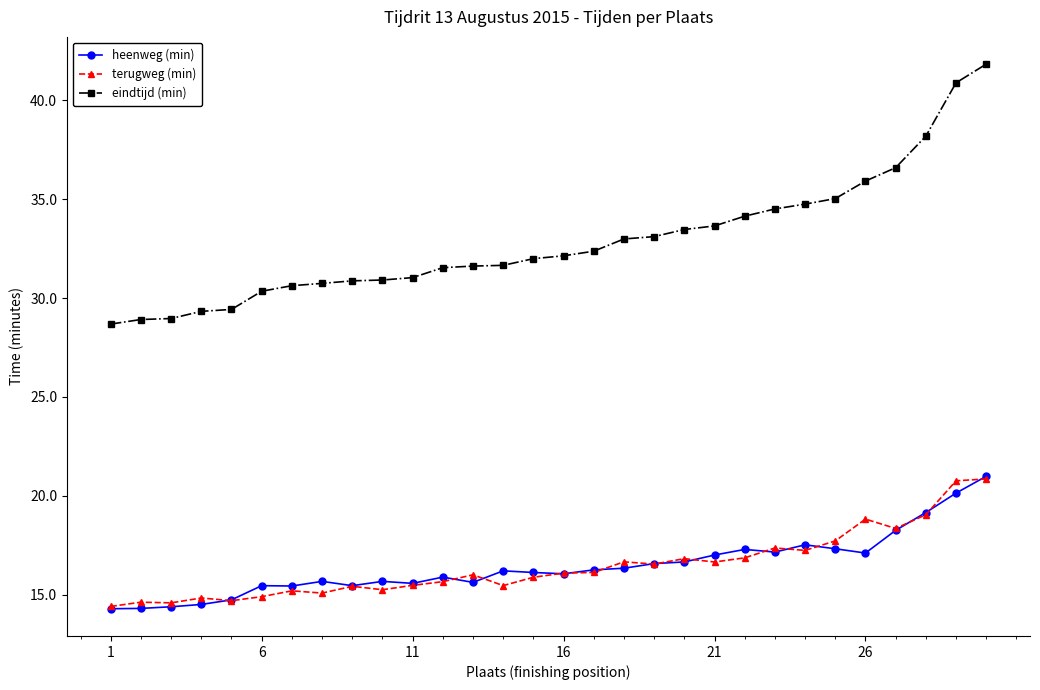

What is the value of the terugweg (min) point at the 24th from the left?

17.2